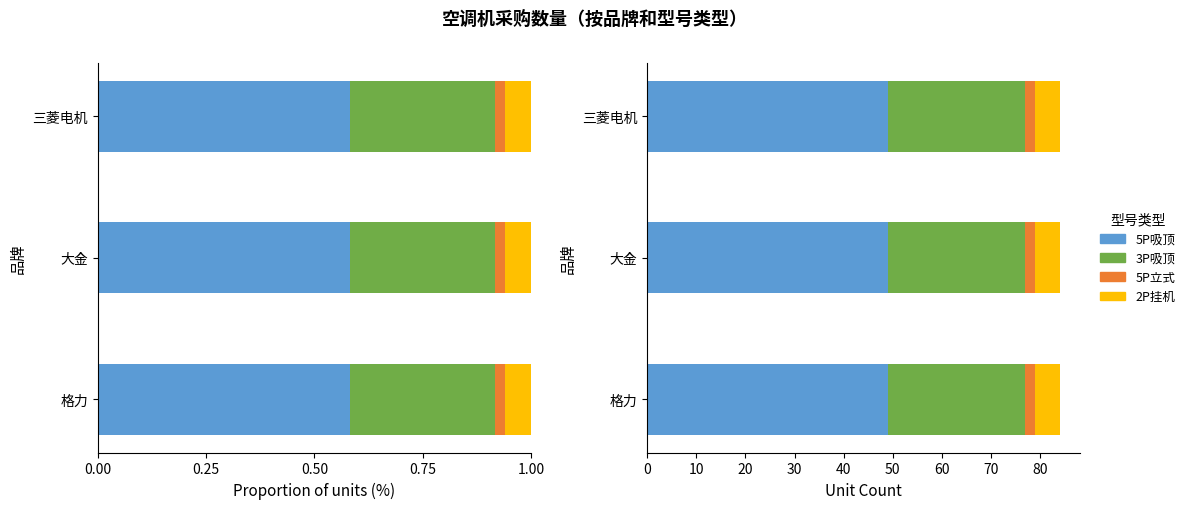

The 5P立式 series shows 1 at 1. True or false?

False